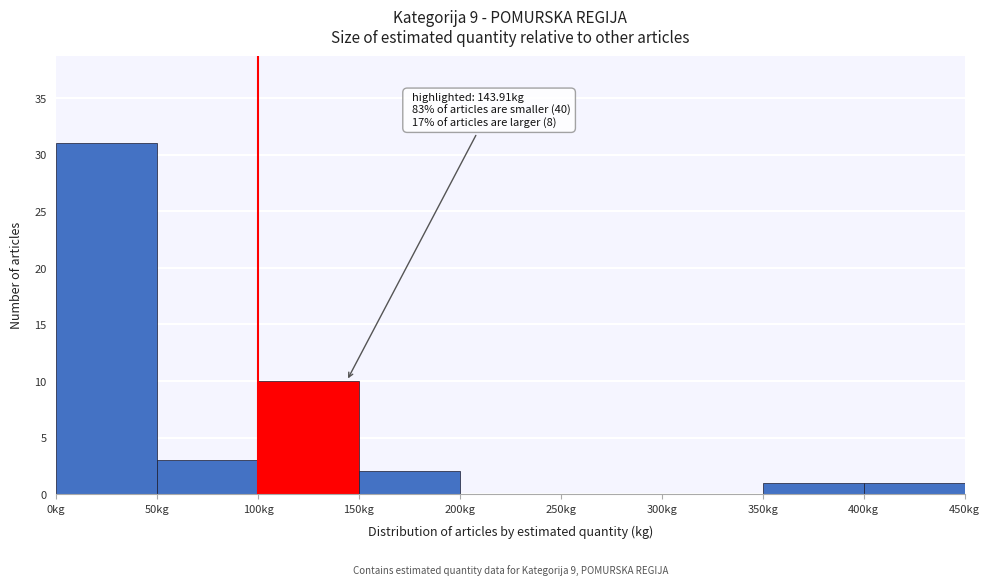

Over which range of the x-axis is the bar tallest?

0 to 50